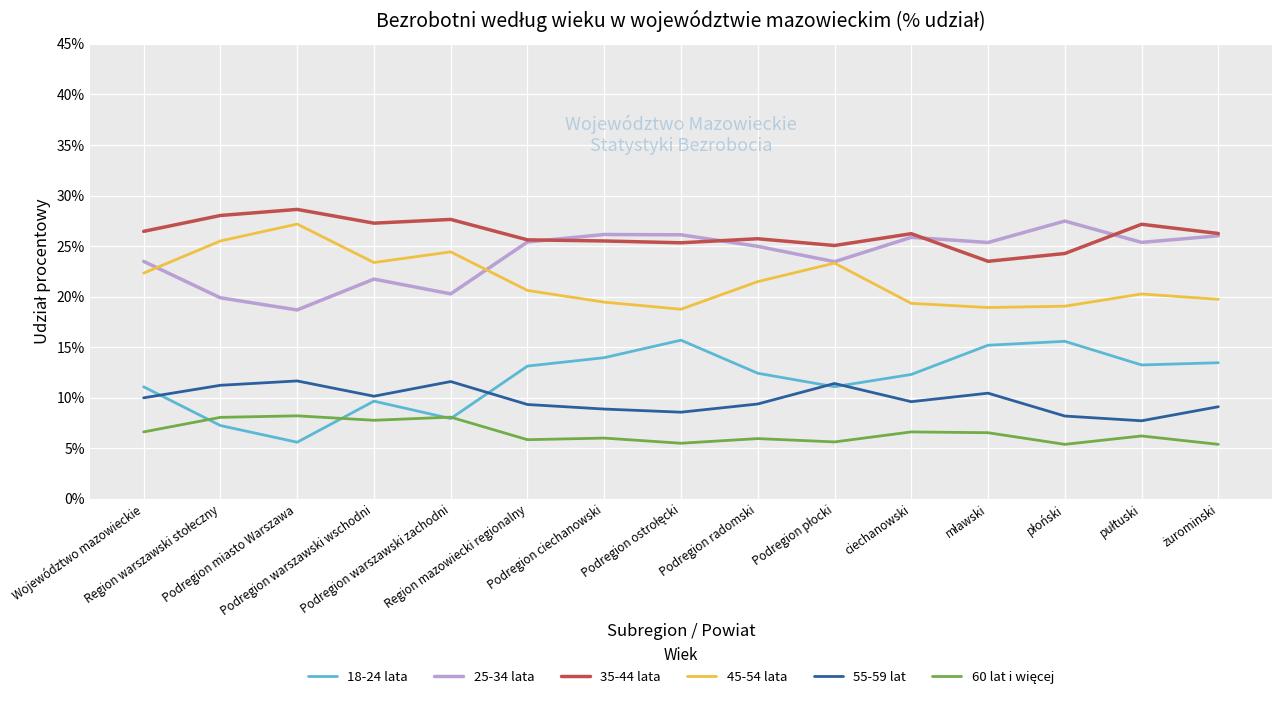

Is this an area chart (filled region under the line)?

No